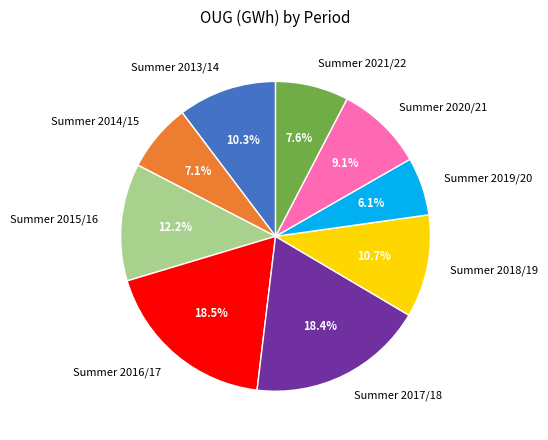

Does any single category account for the majority?

No